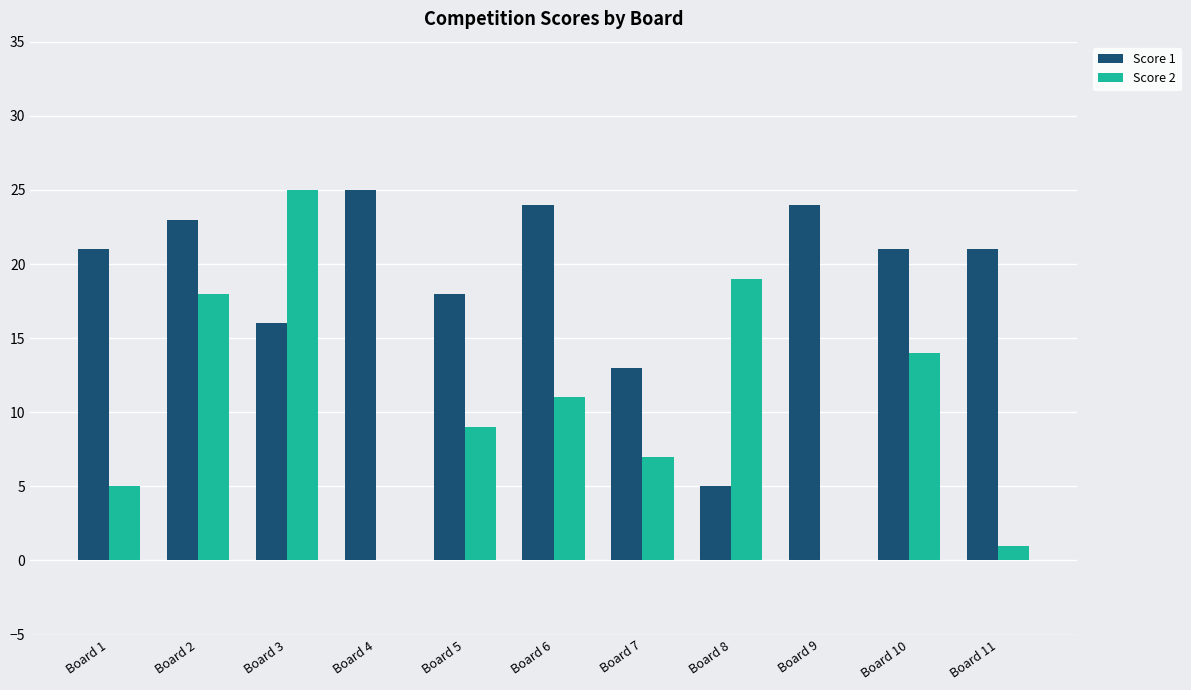

What is the maximum value shown in the chart?

25